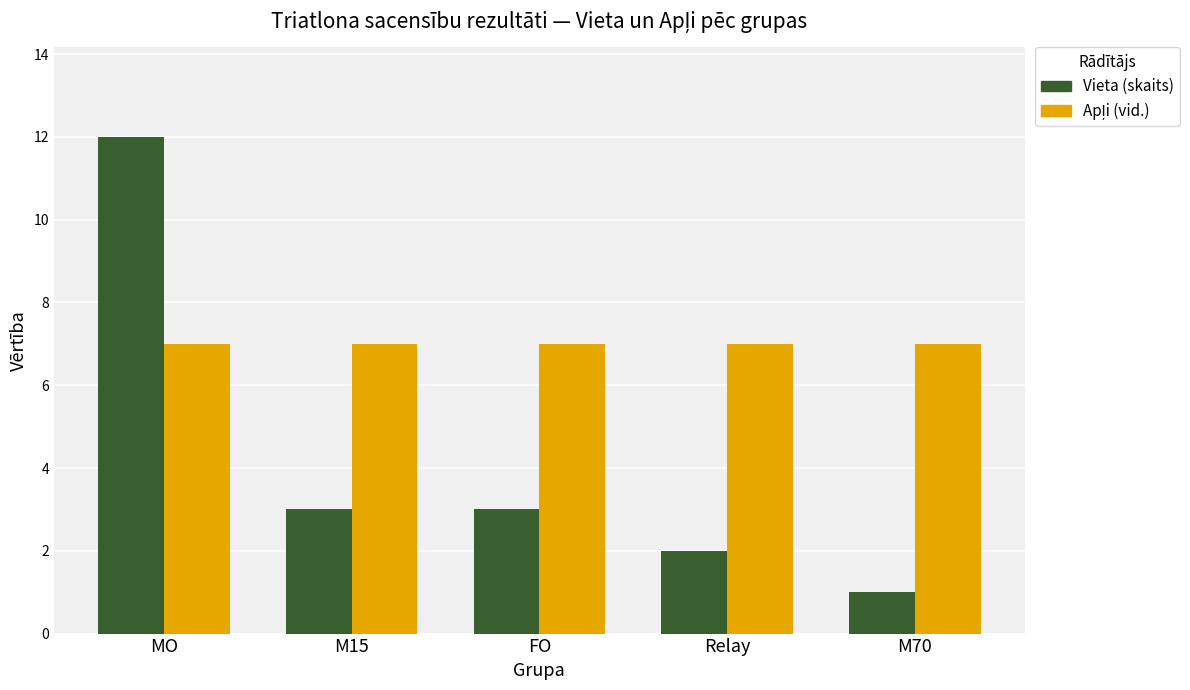

Which series changed the most between MO and M15?

Vieta (skaits)